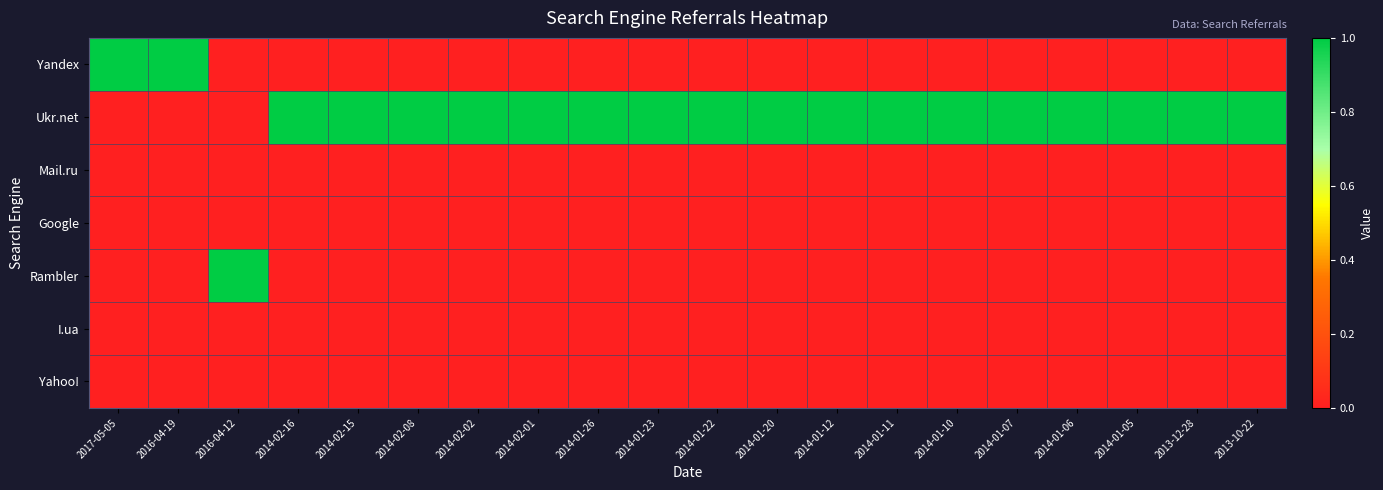

At which category does the chart reach its minimum across all series?

2016-04-12